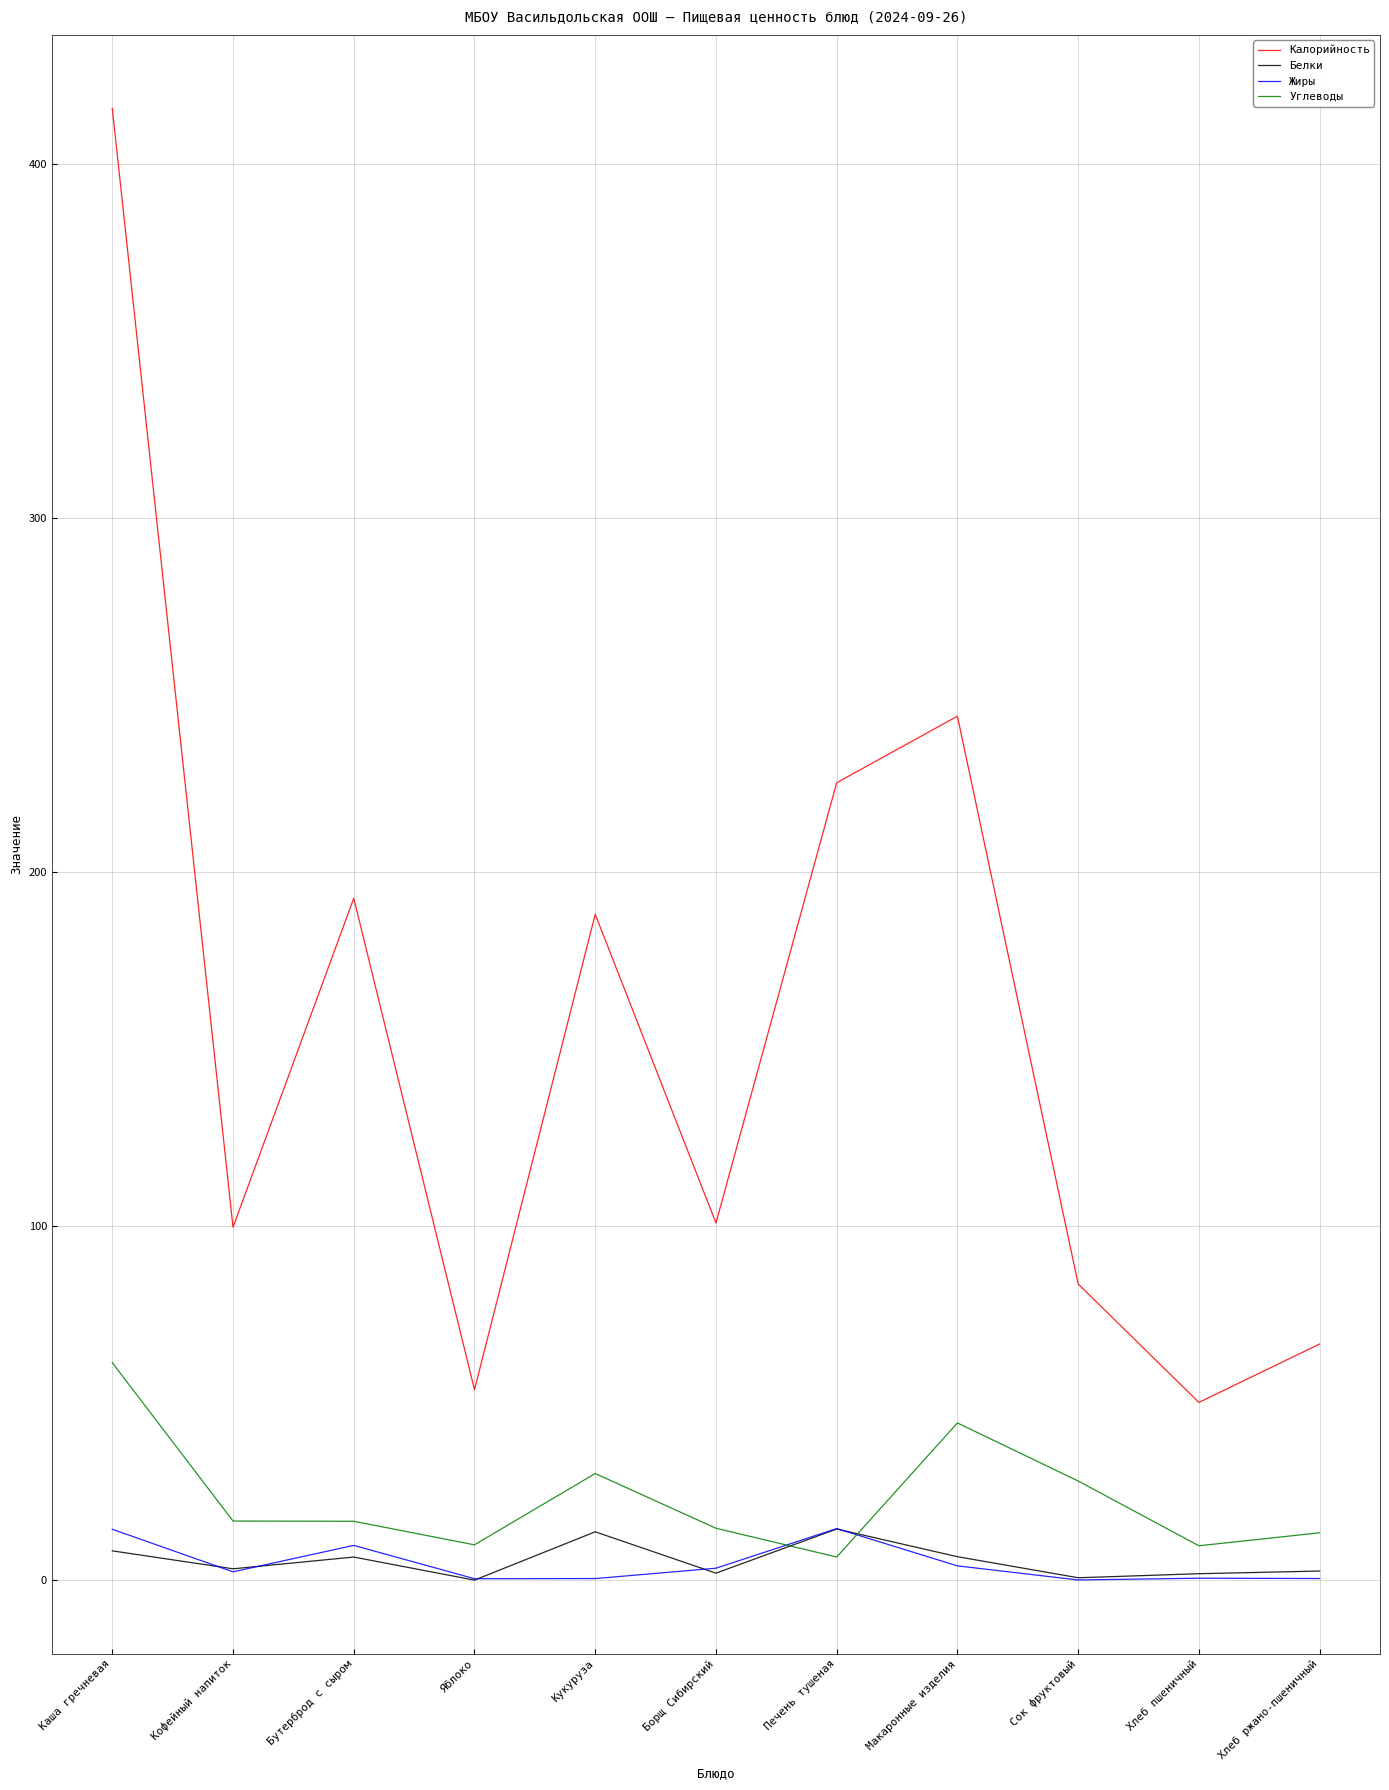

At which label does Калорийность first exceed 100?

Каша гречневая